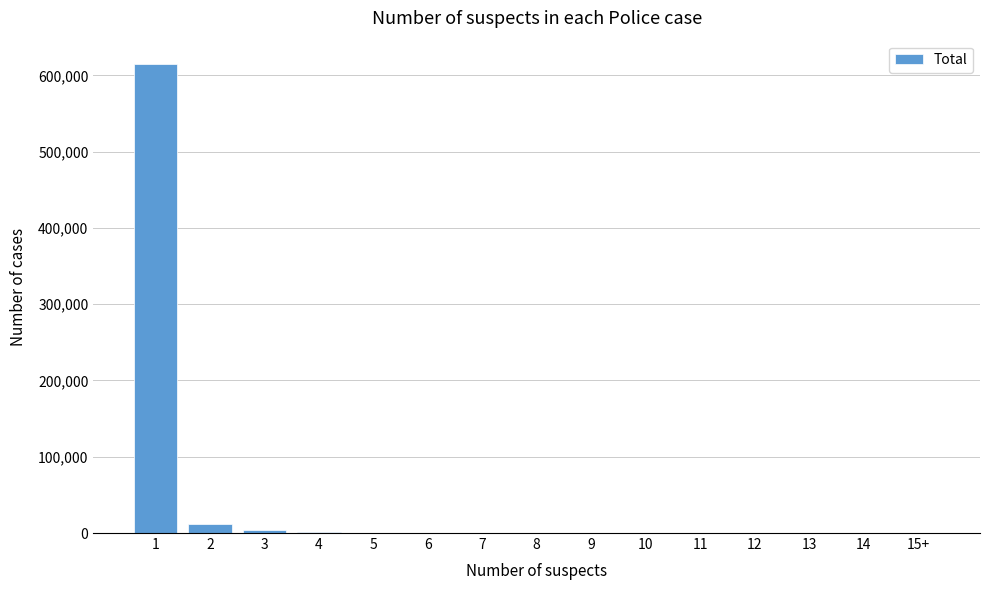

What is the greatest value displayed?

614756